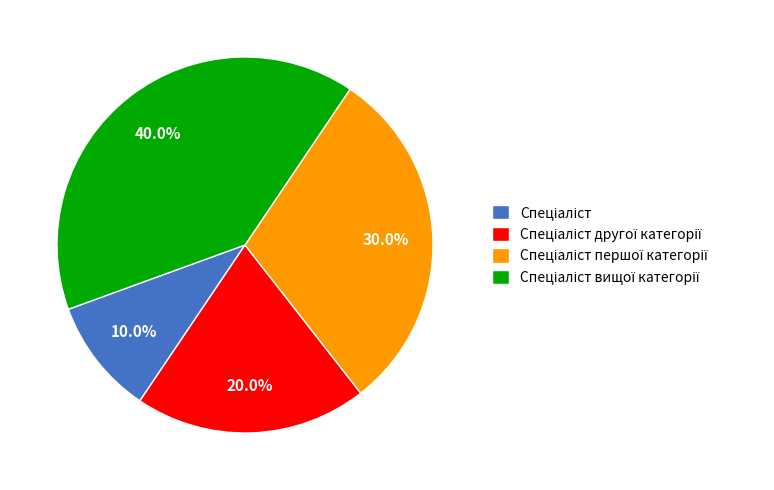

Is there any slice that represents more than half of the pie?

No